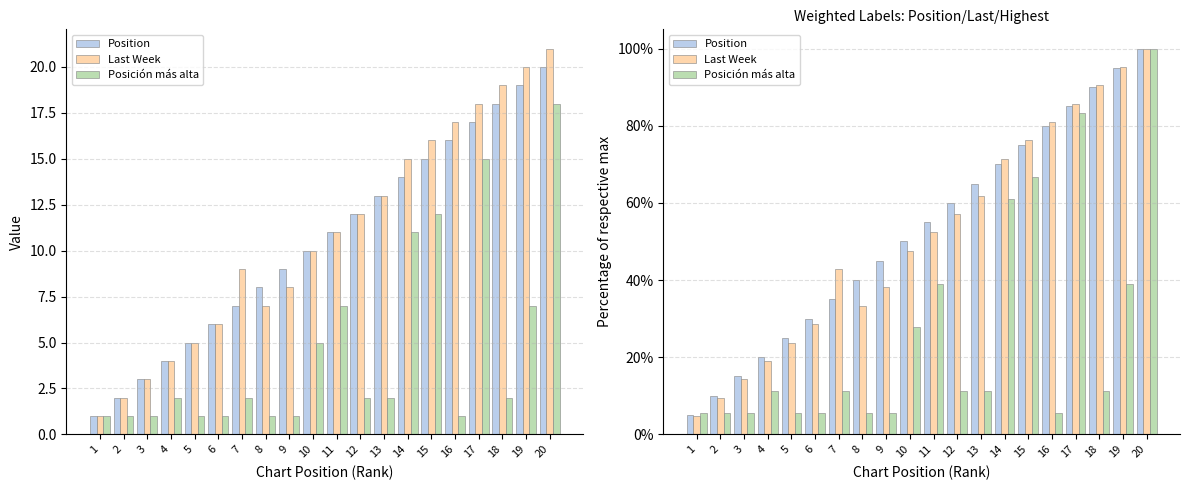

Is the value of Posición más alta at 4 greater than the value of Position at 20?

No